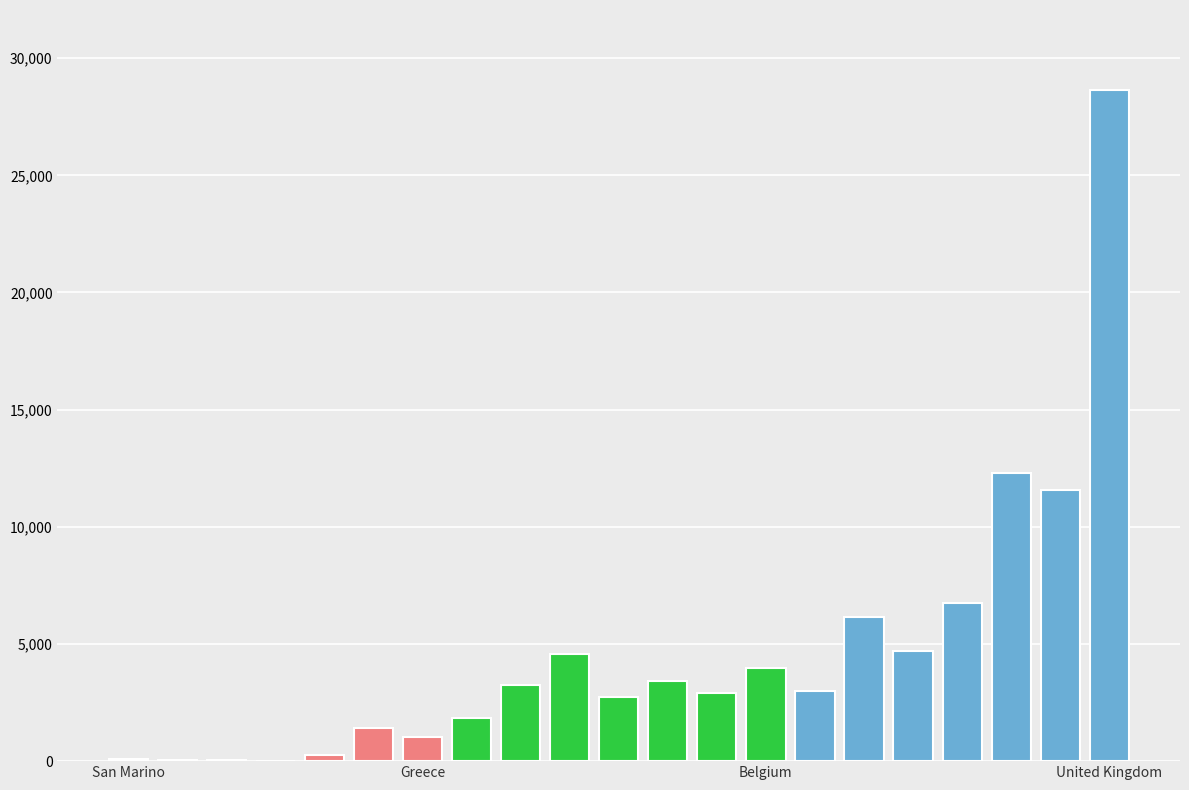

What is the greatest value displayed?

28620